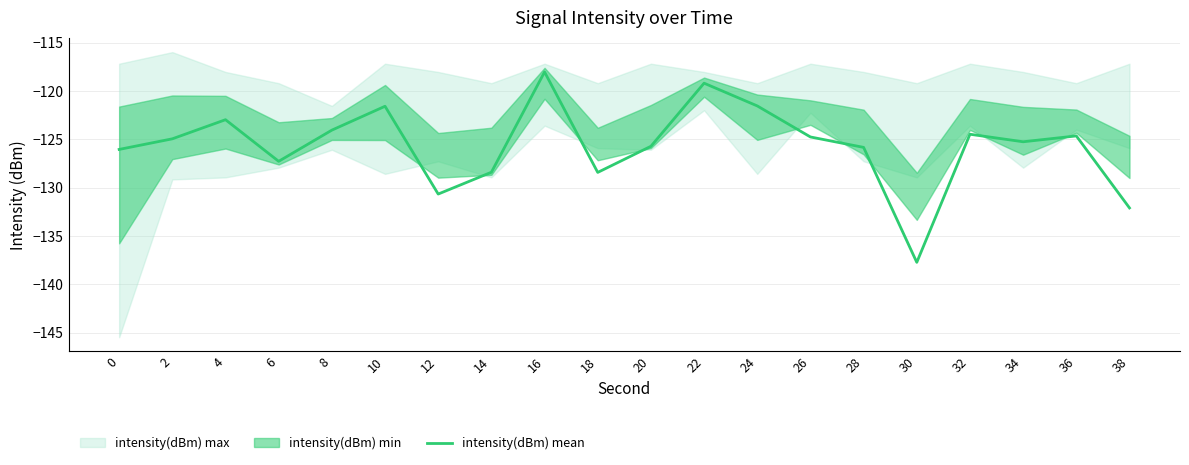

Rank the categories by value from lowest to highest.

30, 38, 12, 18, 14, 6, 0, 28, 20, 34, 2, 26, 36, 32, 8, 4, 10, 24, 22, 16